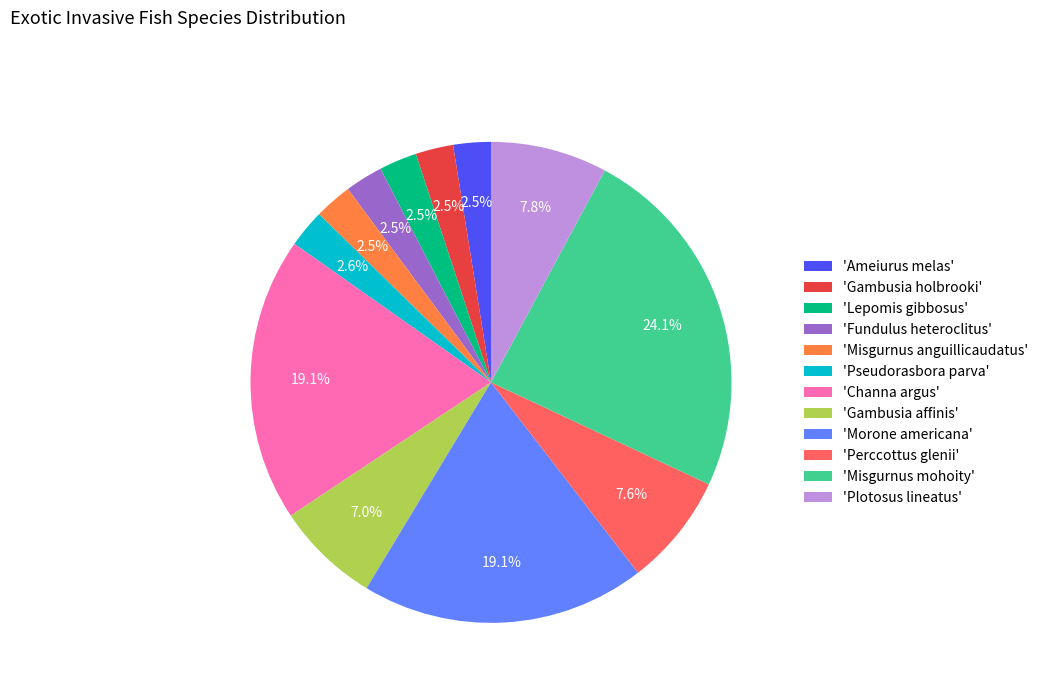

Does any single category account for the majority?

No